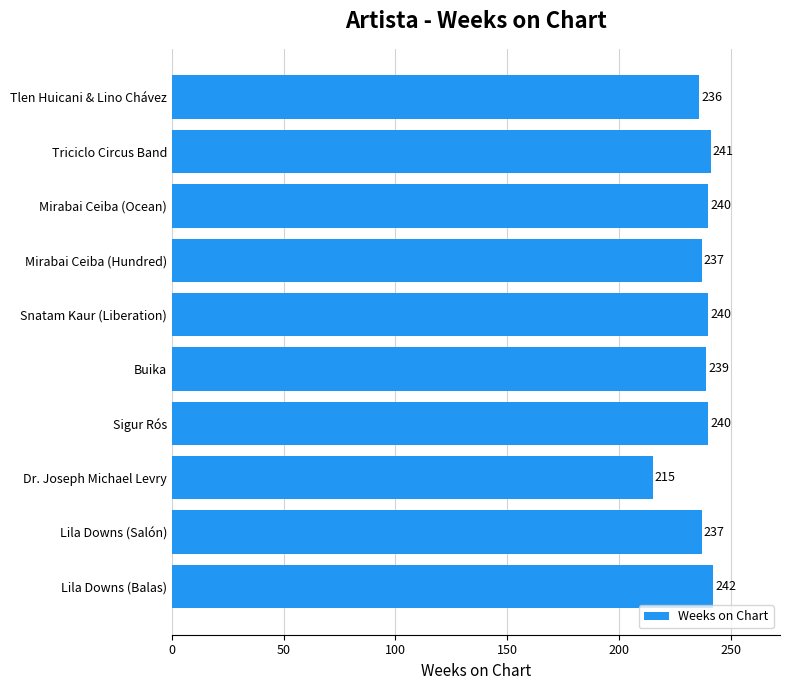

The value at Snatam Kaur (Liberation) is 240. True or false?

True